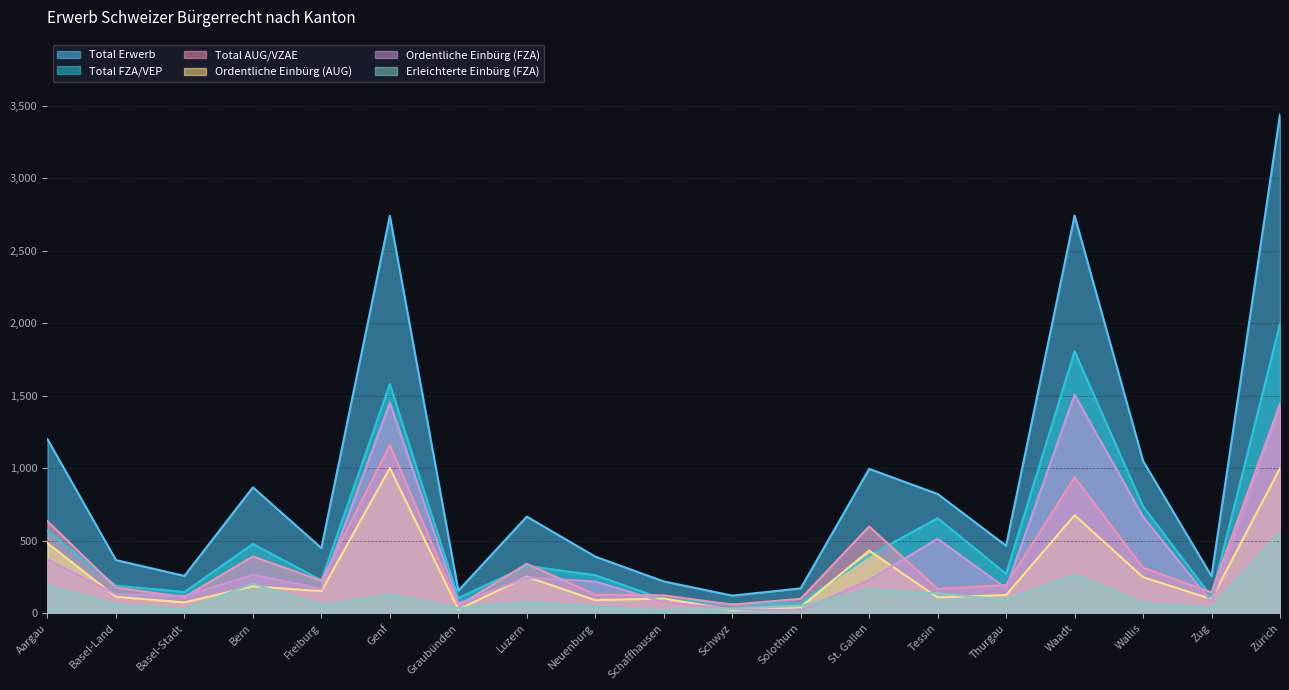

What is the difference between the second highest and minimum values in the Total AUG/VZAE series?

1109